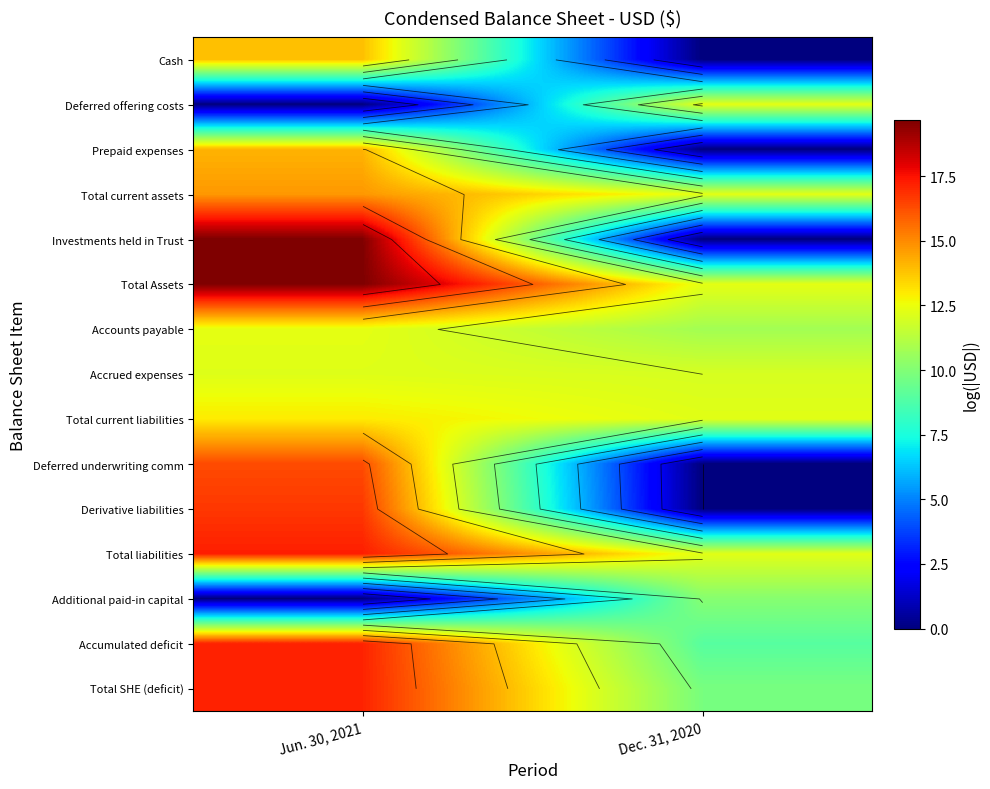

At how many categories does at least one series exceed 5?

2